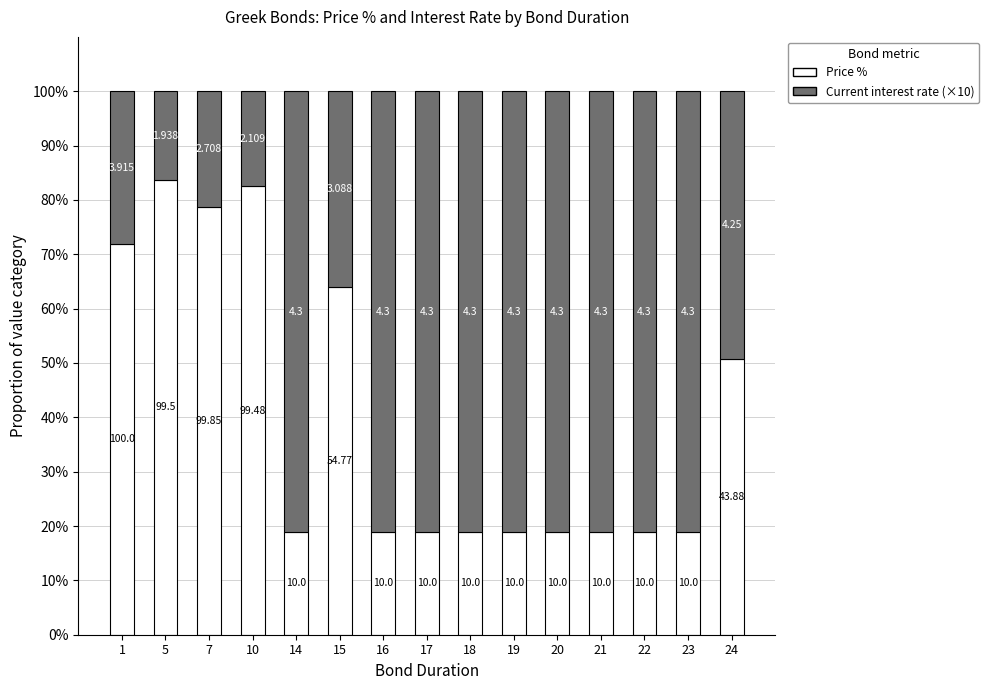

What are all the series names shown in the legend?

Price %, Current interest rate (×10)